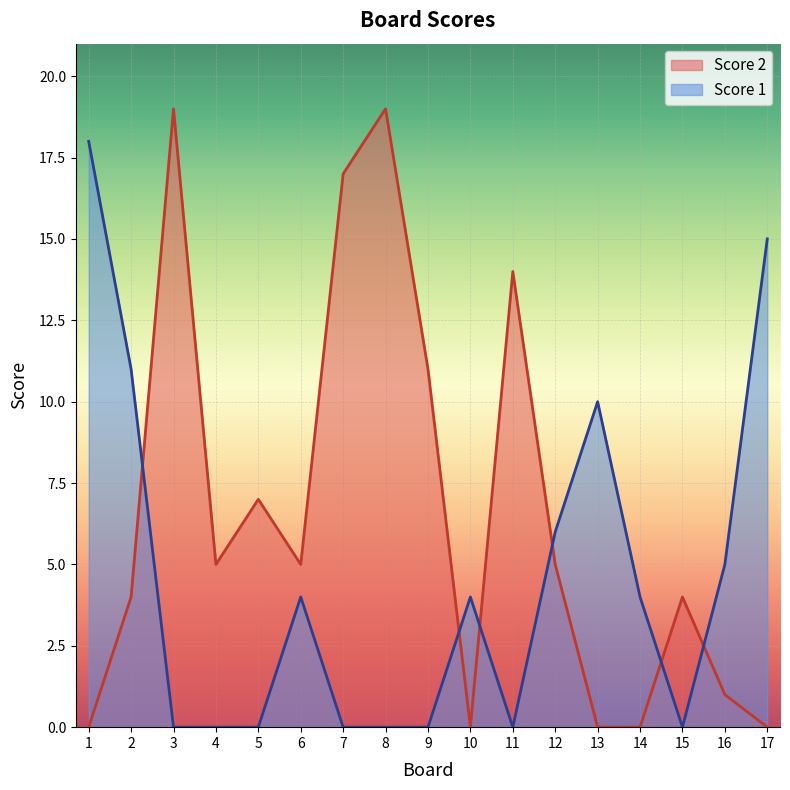

Which label corresponds to the largest value in the chart?

3